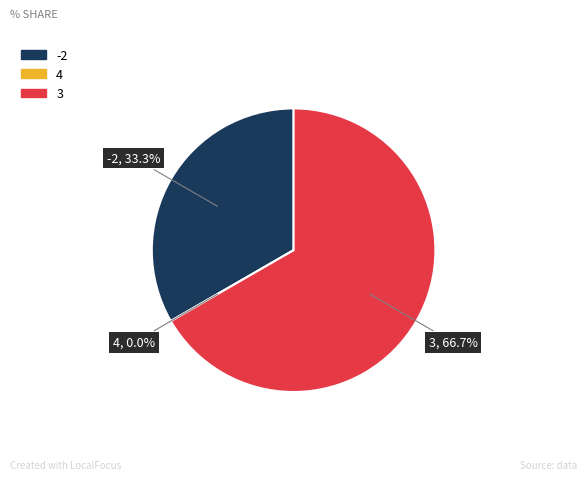

To the nearest percent, what is the difference between the largest and smallest slice percentages?

67%